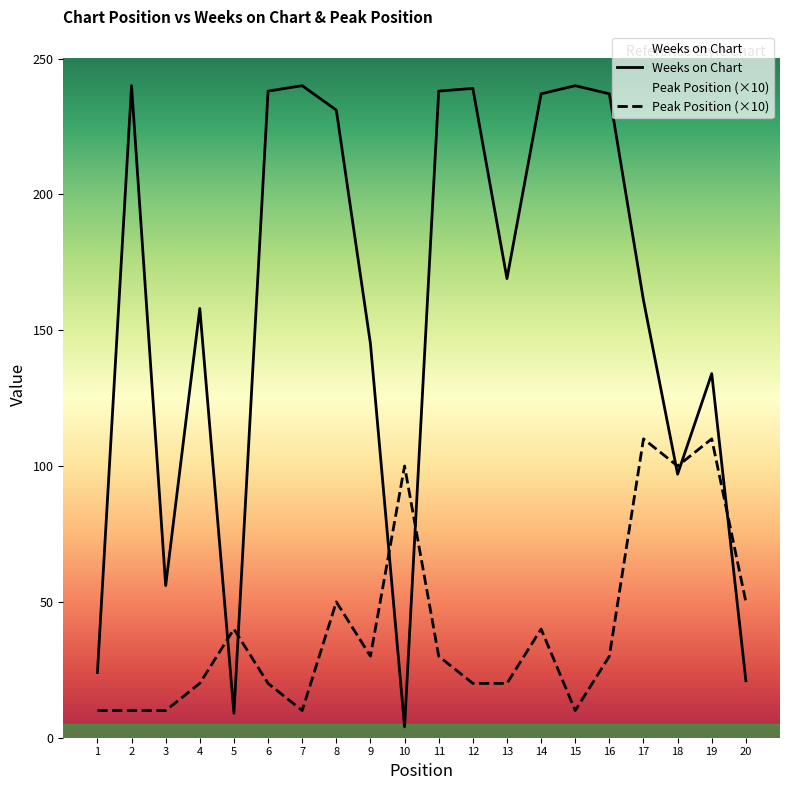

Rank the series by their average value, from highest to lowest.

Weeks on Chart, Peak Position